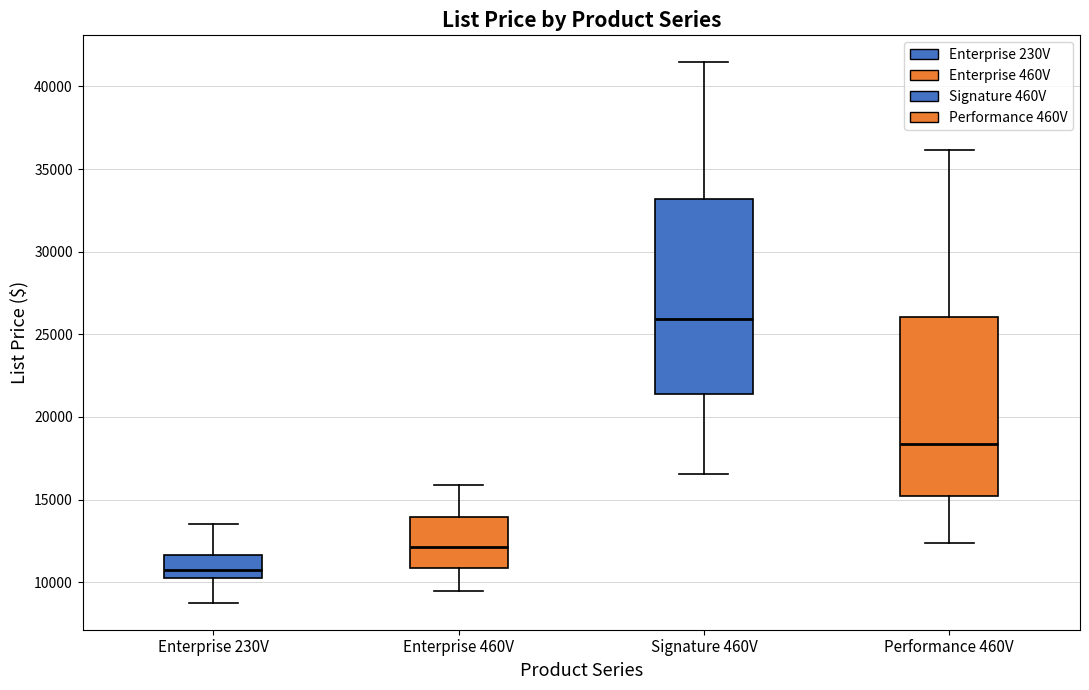

Which box has the highest median line?

Signature 460V